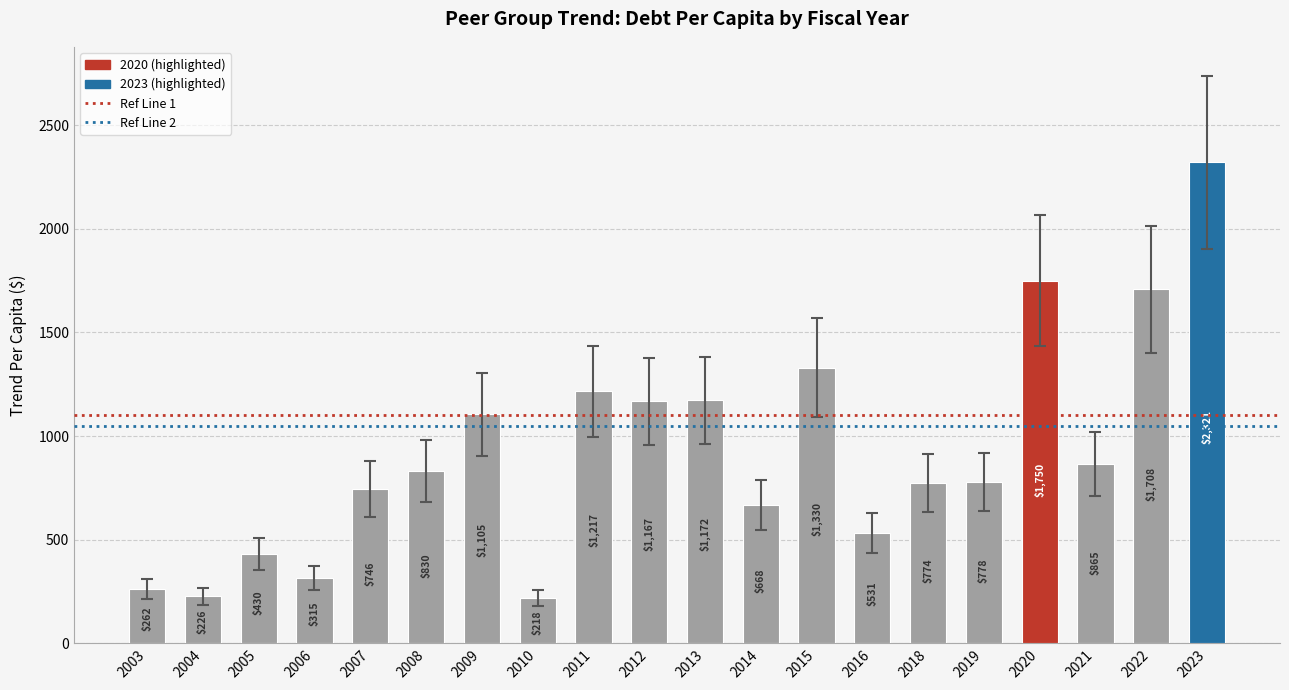

Approximately how many times larger is the value at 2007 compared to 2010?

3.4